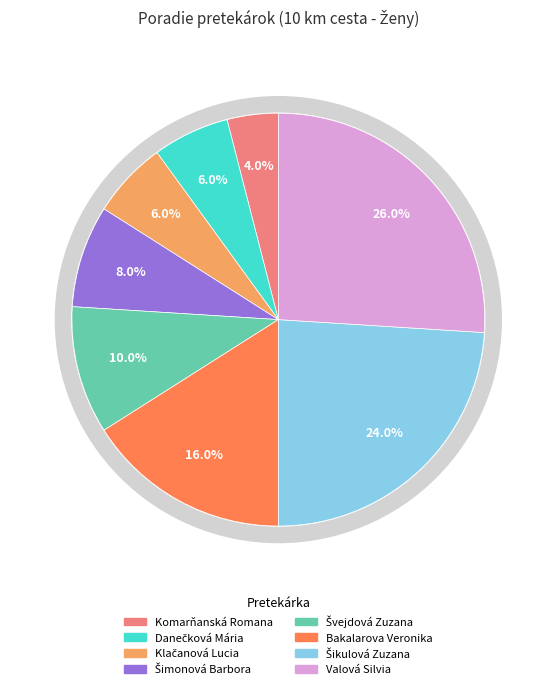

Is Šimonová Barbora the majority of the pie?

No